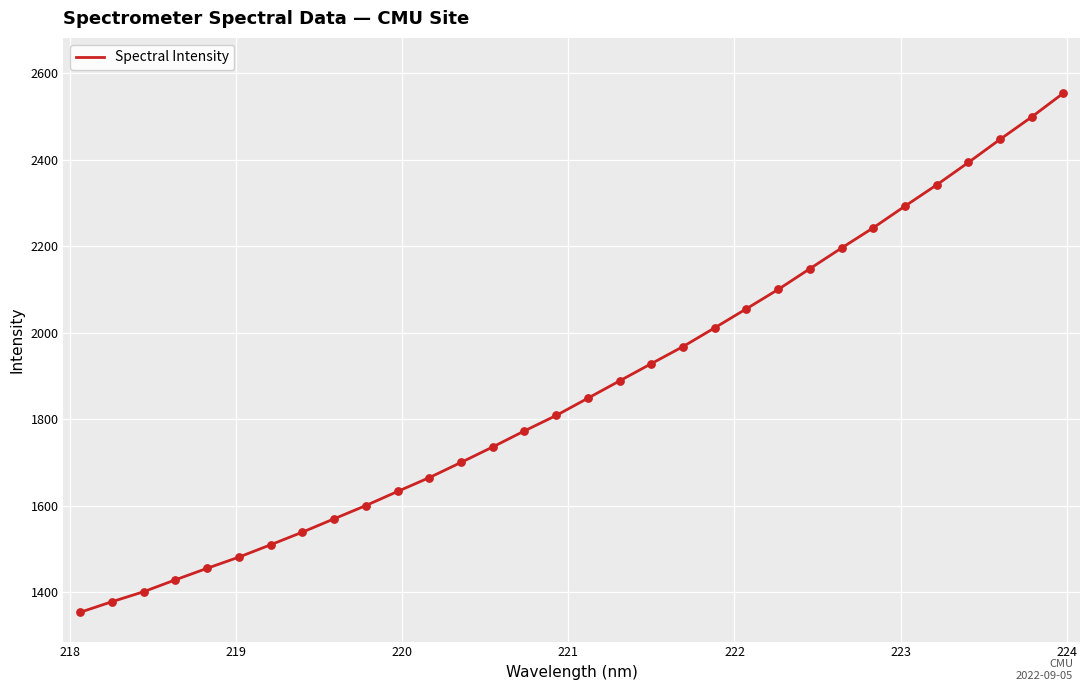

What is the difference between the maximum and minimum values?

1200.8